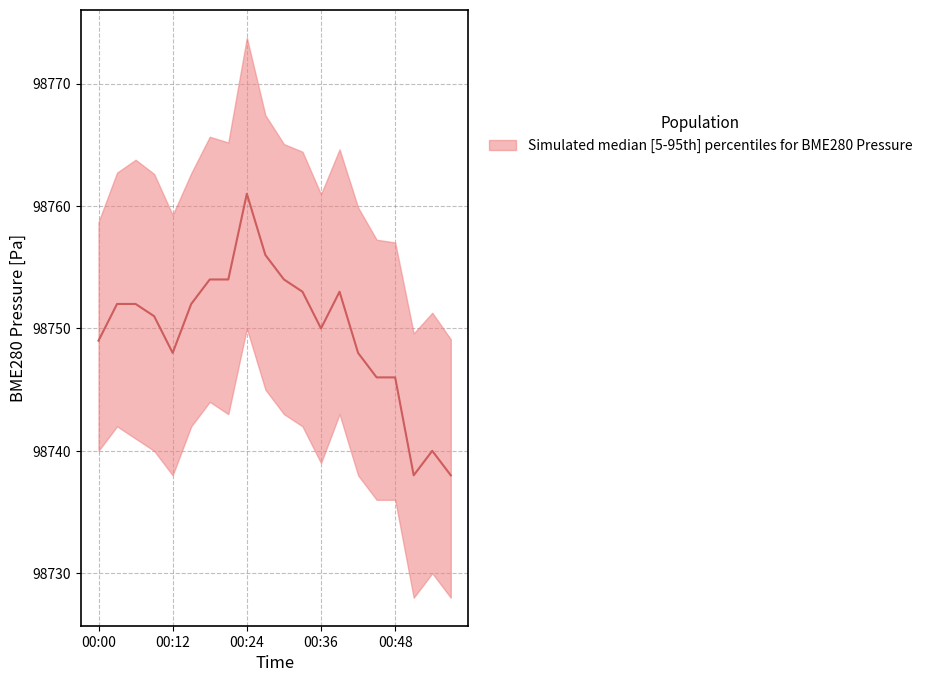

Rank the series at 00:48 from highest to lowest value.

BME280_pressure_upper, BME280_pressure_mid, BME280_pressure_lower